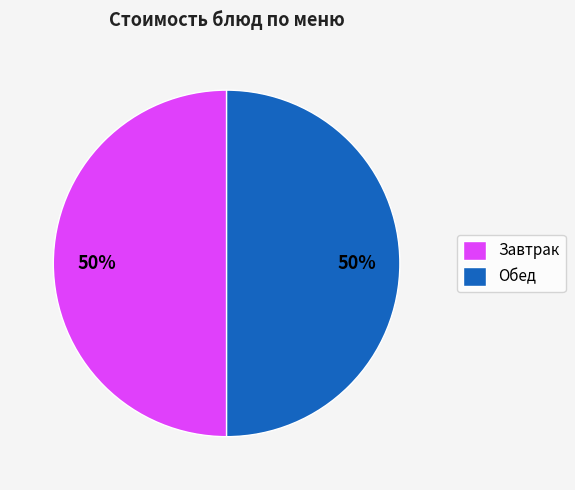

Do Завтрак and Обед together represent more than half of the pie?

Yes